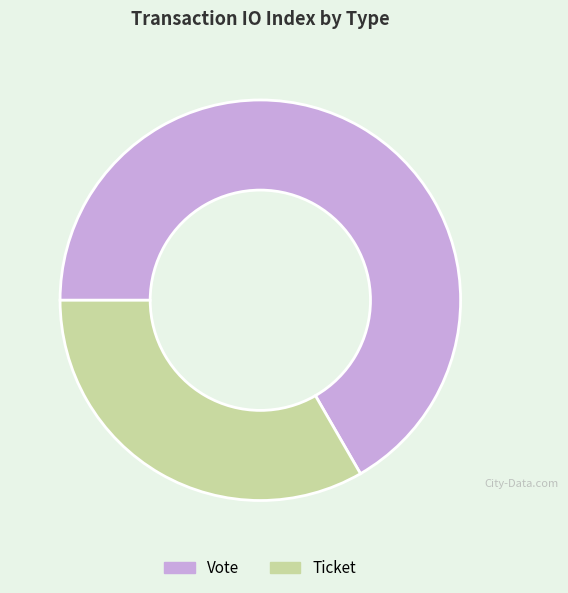

Count the number of slices in the pie.

2